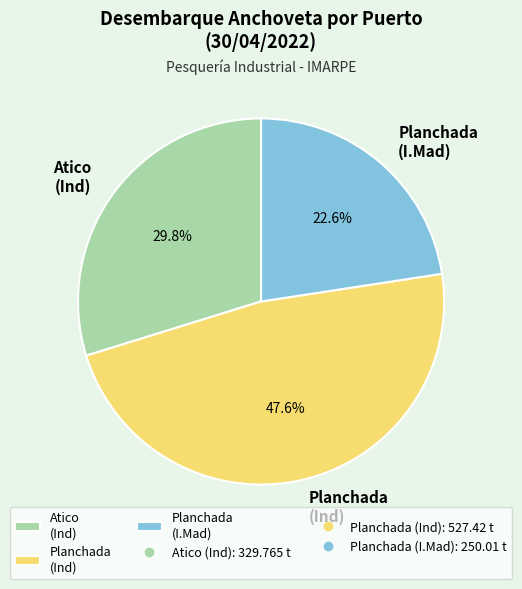

Approximately how many times larger is the value at Atico (Ind) compared to Planchada (Ind)?

0.6